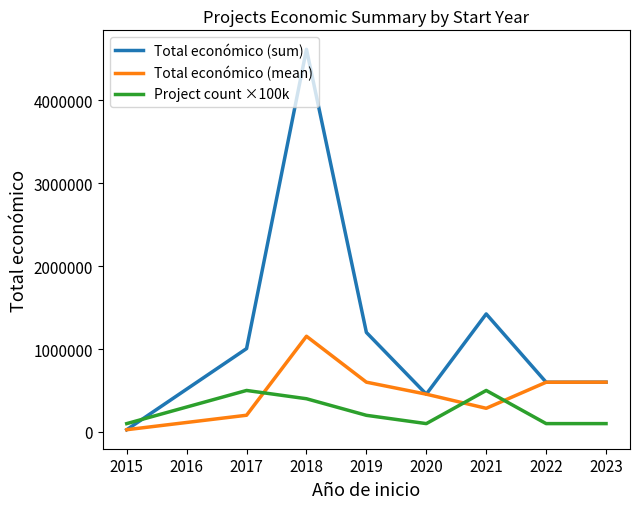

Between which two adjacent categories do Project count ×100k and Total económico (sum) first intersect?

2015 and 2017